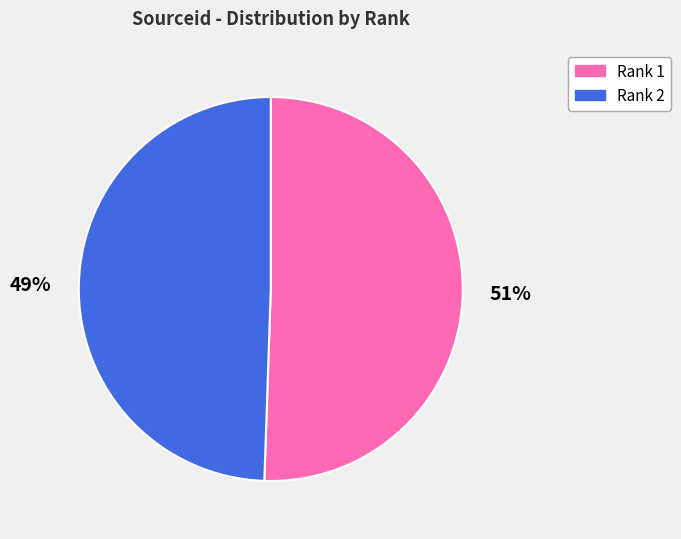

Is there any slice that represents more than half of the pie?

Yes